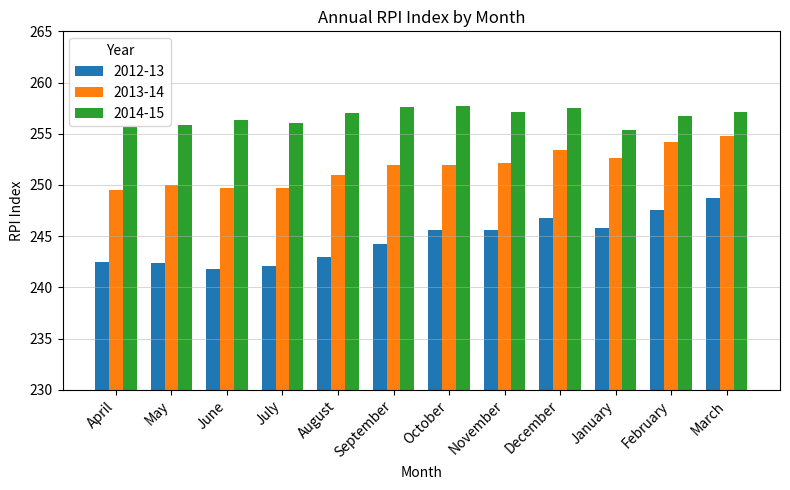

What position from the left is January?

10